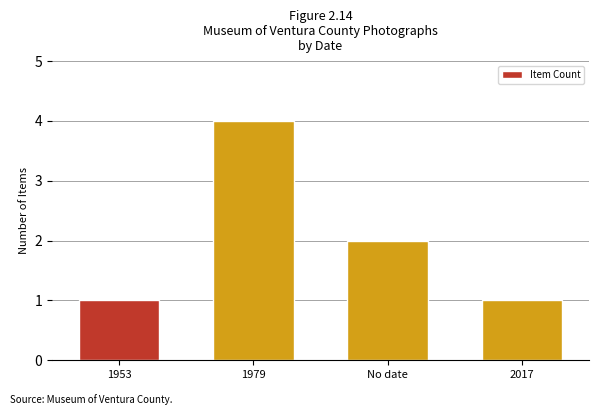

How many categories are shown in the chart?

4